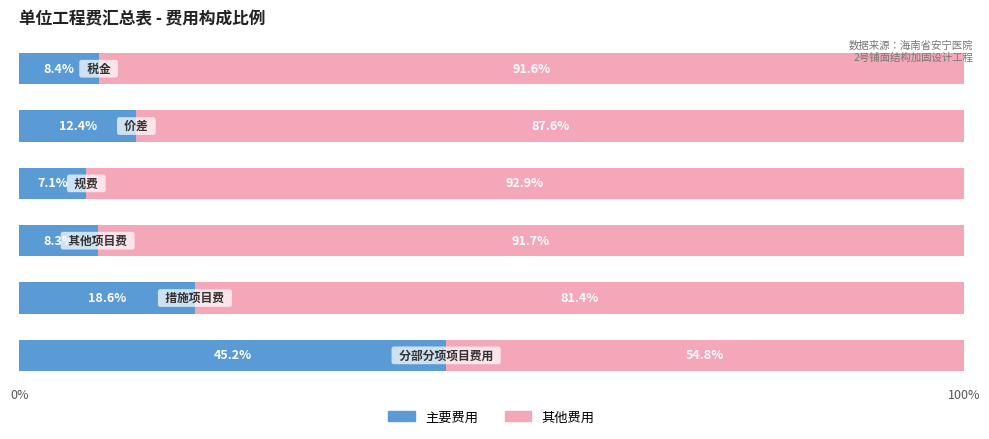

What is the difference between the maximum and second lowest values in the 主要费用 series?

36.9